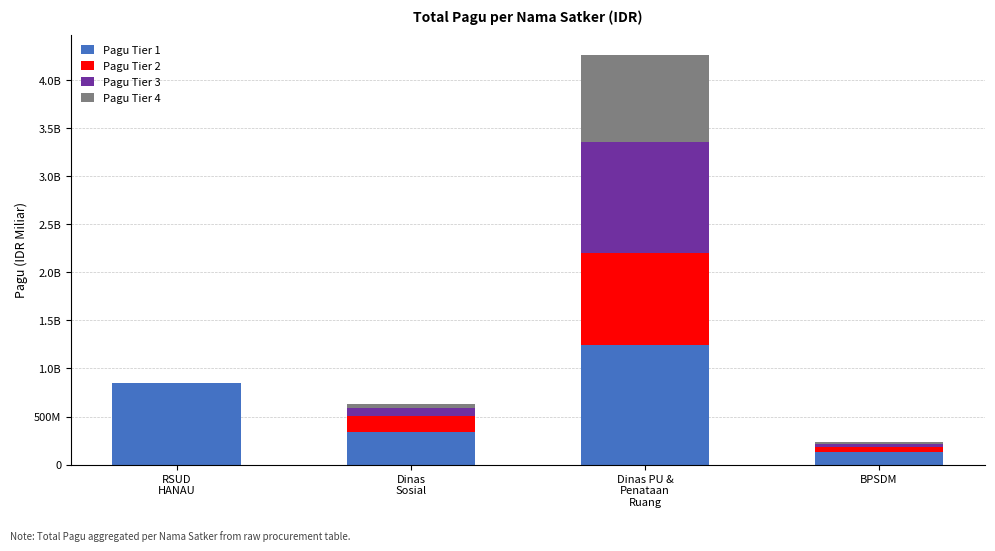

At BPSDM, list the series in order from smallest to largest.

Pagu Tier 4, Pagu Tier 3, Pagu Tier 2, Pagu Tier 1